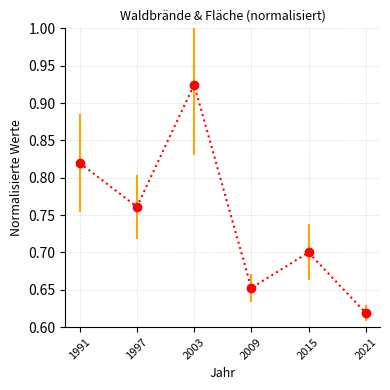

Does the chart display data point markers on the line(s)?

Yes